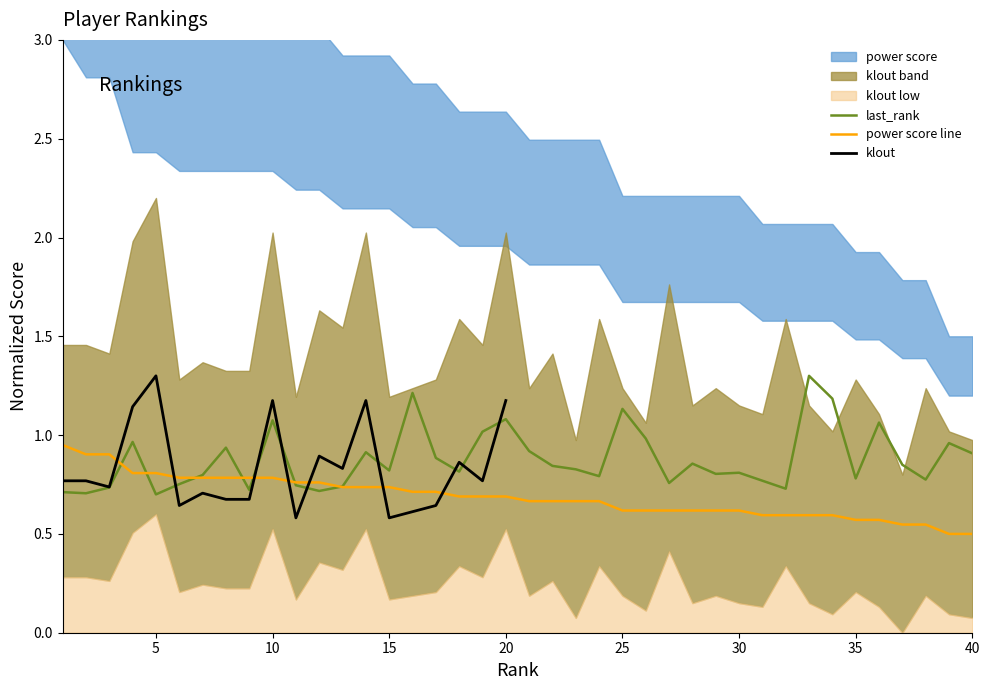

The last_rank series shows 1.5 at 15. True or false?

False